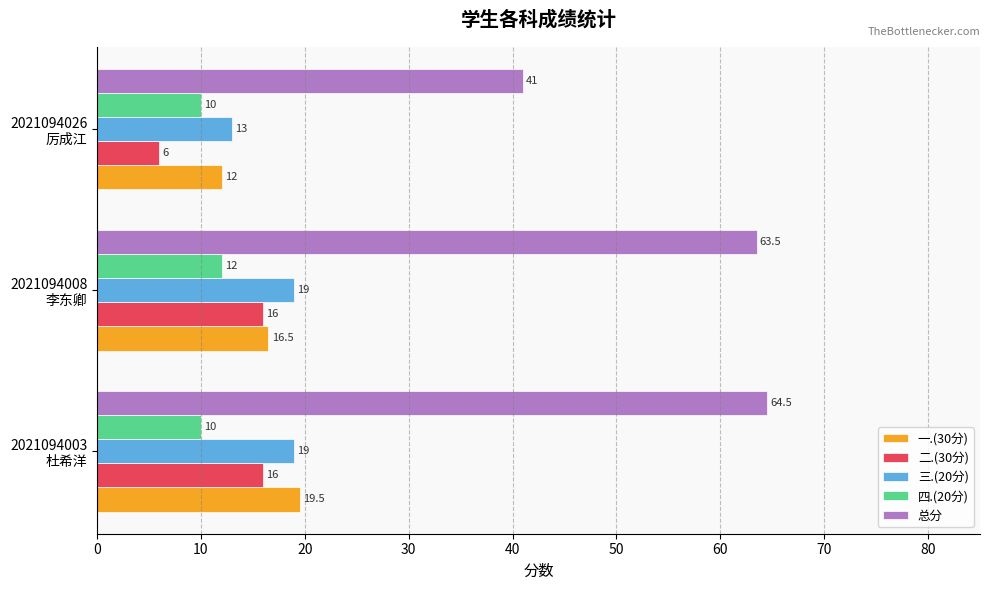

At how many categories does at least one series exceed 9?

3